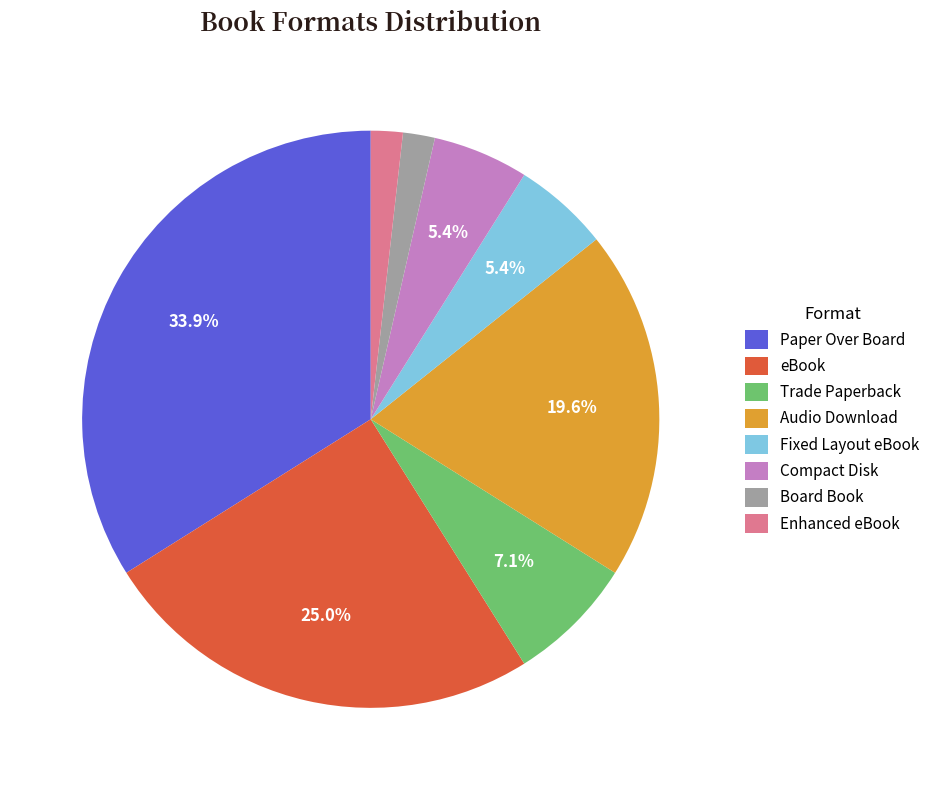

What is the largest slice in the pie chart?

Paper Over Board